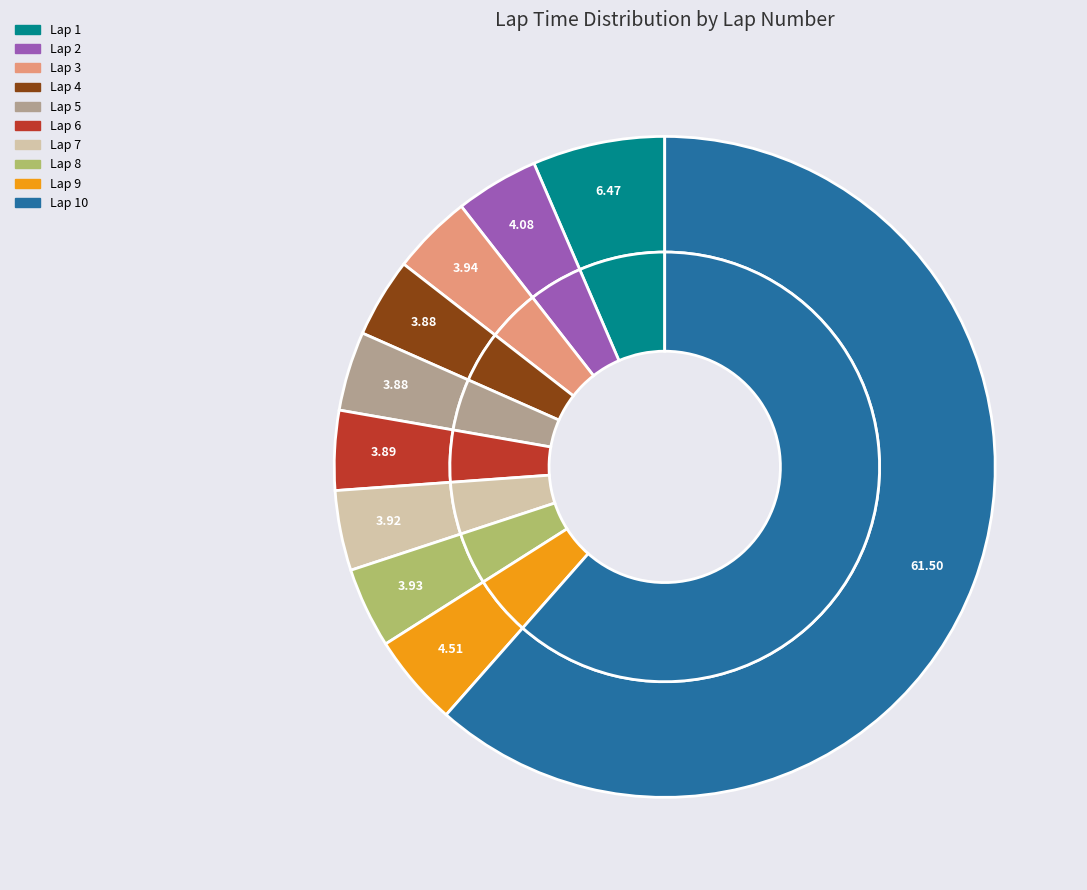

Is Lap 10 the majority of the pie?

Yes